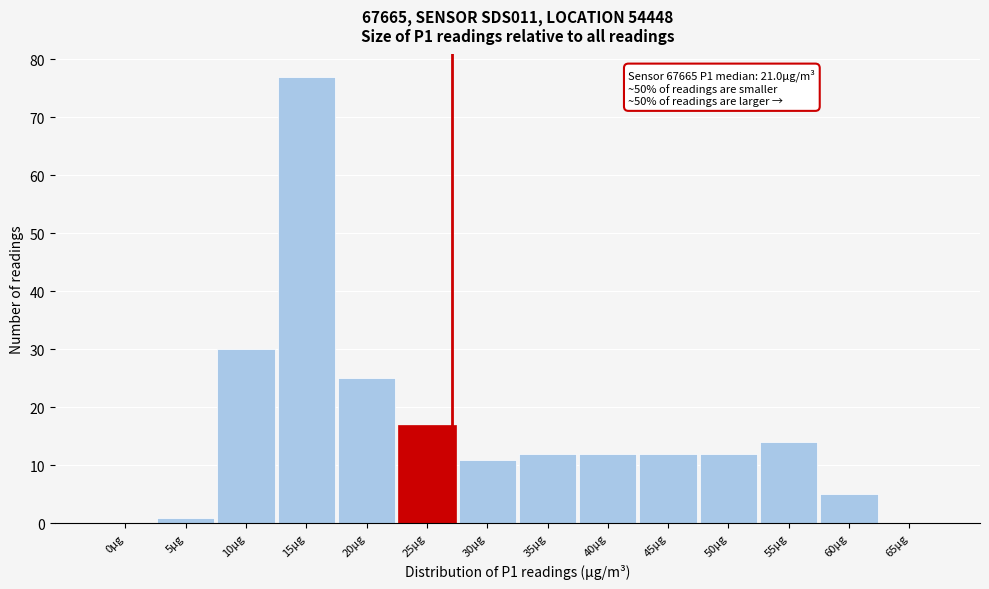

Reading left to right, list all the values displayed in this chart.

0µg=0	5µg=1	10µg=30	15µg=77	20µg=25	25µg=17	30µg=11	35µg=12	40µg=12	45µg=12	50µg=12	55µg=14	60µg=5	65µg=0